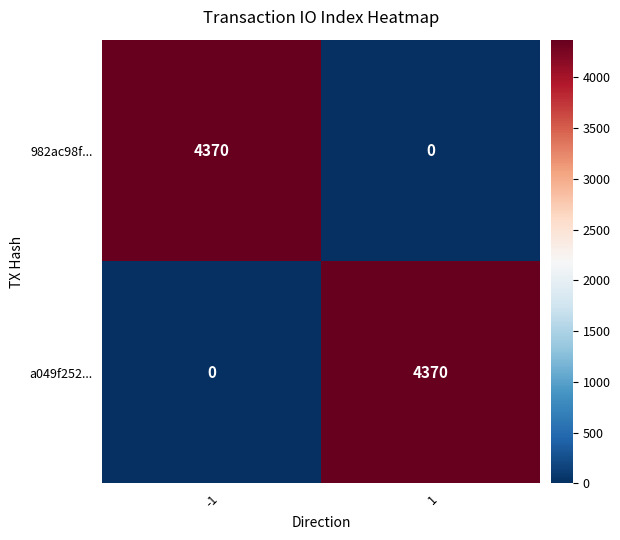

Reading right to left, extract all data points from this chart.

982ac98f...: 0	4370
a049f252...: 4370	0